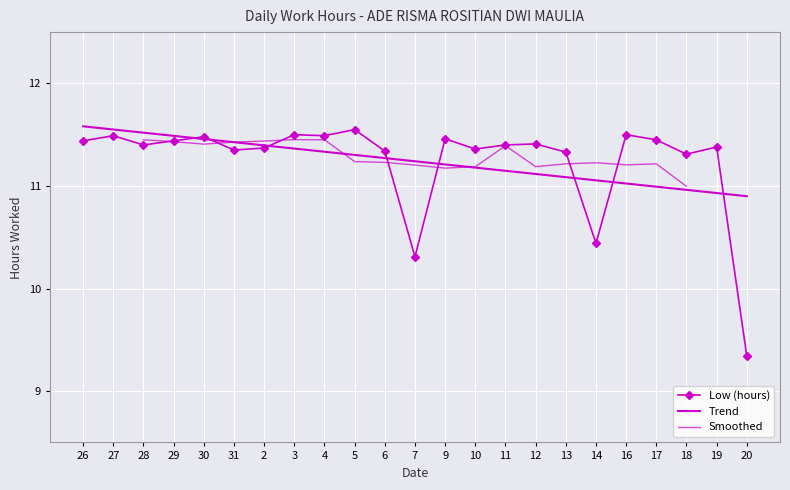

What is the average value?

11.2